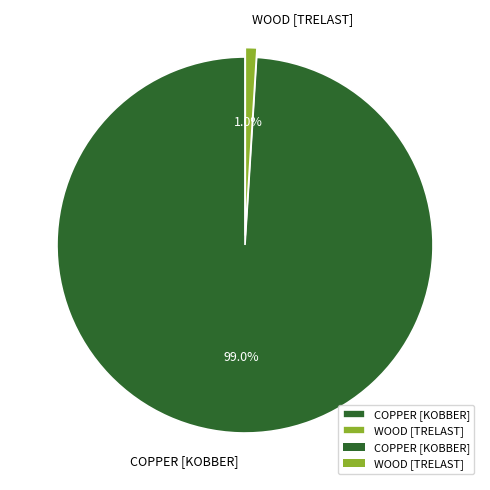

Is the sum of WOOD [TRELAST] and COPPER [KOBBER] greater than half?

Yes